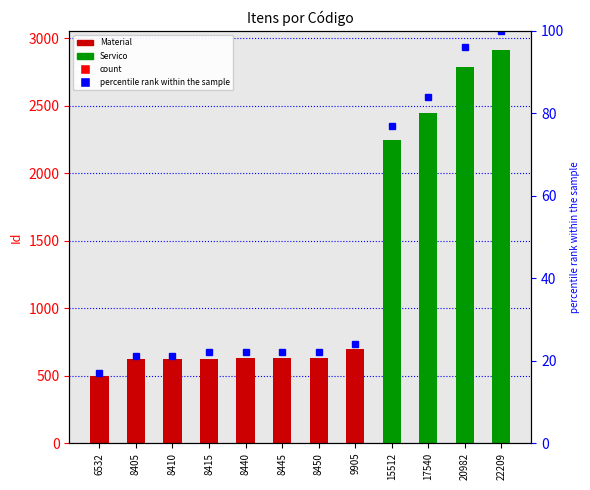

Are the bars grouped side by side (vs. stacked)?

No